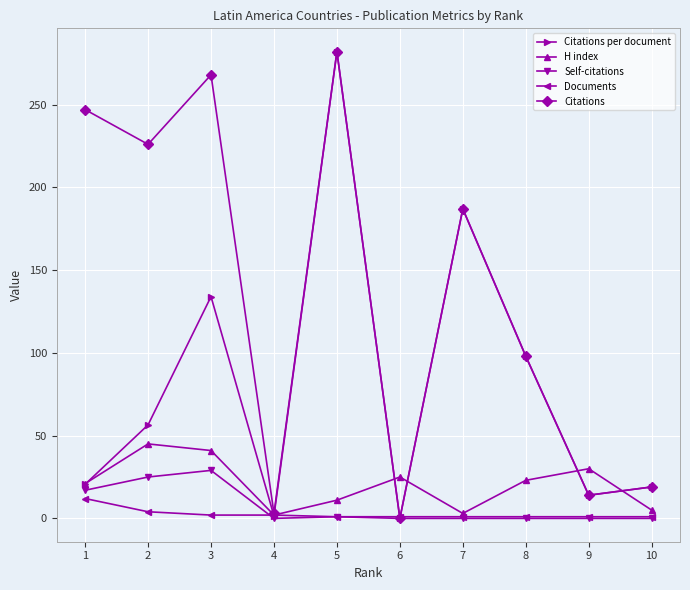

What is the total value across all series at 4?

8.5